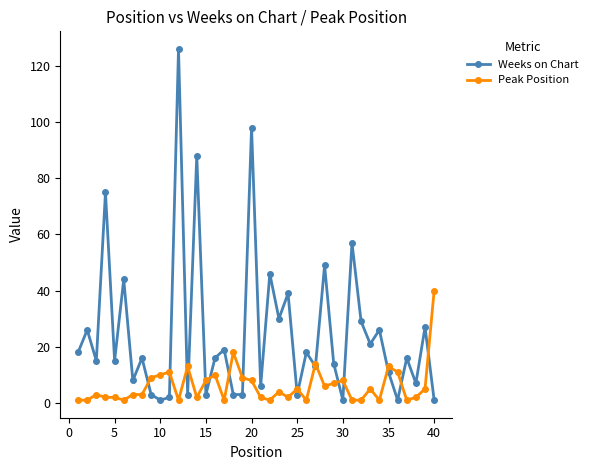

Which series ends up on top after the final intersection of Weeks on Chart and Peak Position?

Peak Position